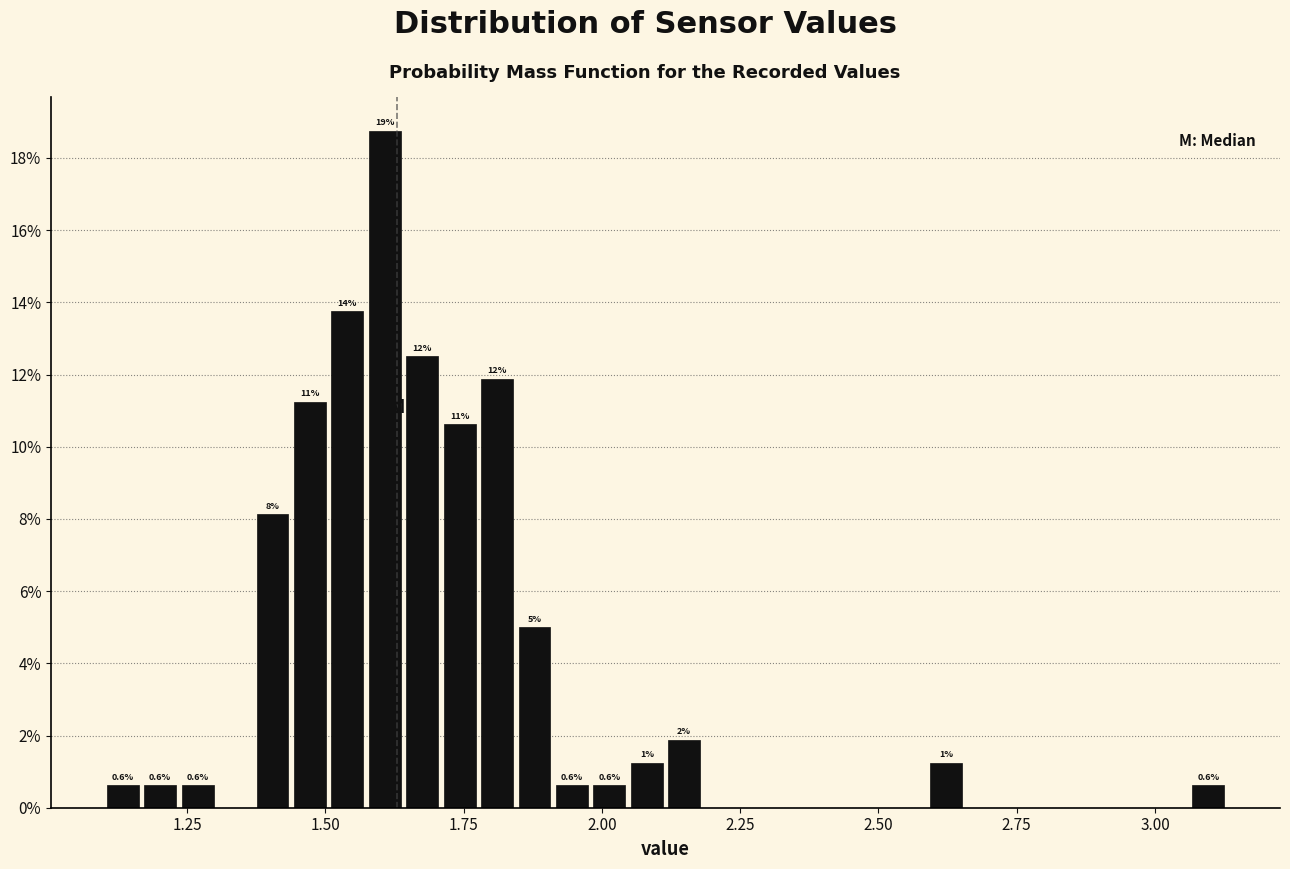

Read against the x-axis, roughly where is the centre of the tallest bar?

1.60